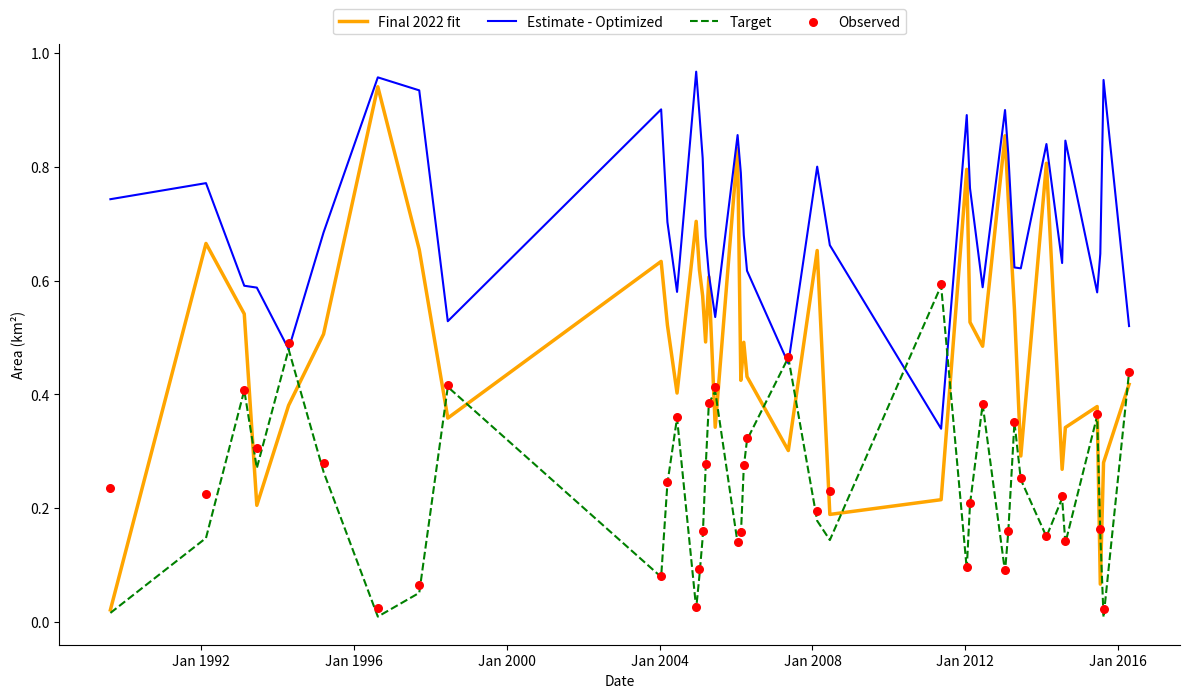

Which series has the largest total across all categories?

Estimate - Optimized